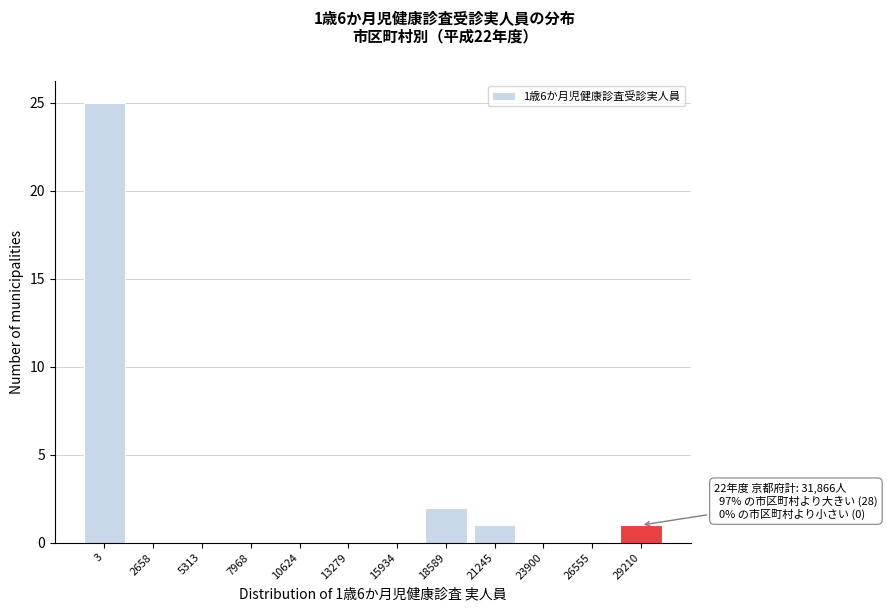

Reading left to right, what are all the values shown in this chart?

3=25	2658=0	5313=0	7968=0	10624=0	13279=0	15934=0	18589=2	21245=1	23900=0	26555=0	29210=1